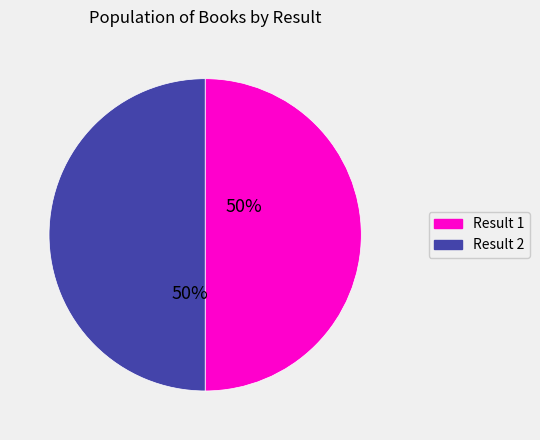

Is it true that Result 2 is 63% of the pie?

False